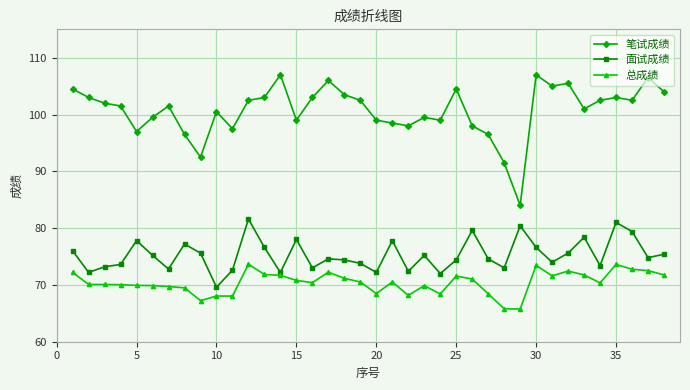

What are all the series names shown in the legend?

笔试成绩, 面试成绩, 总成绩